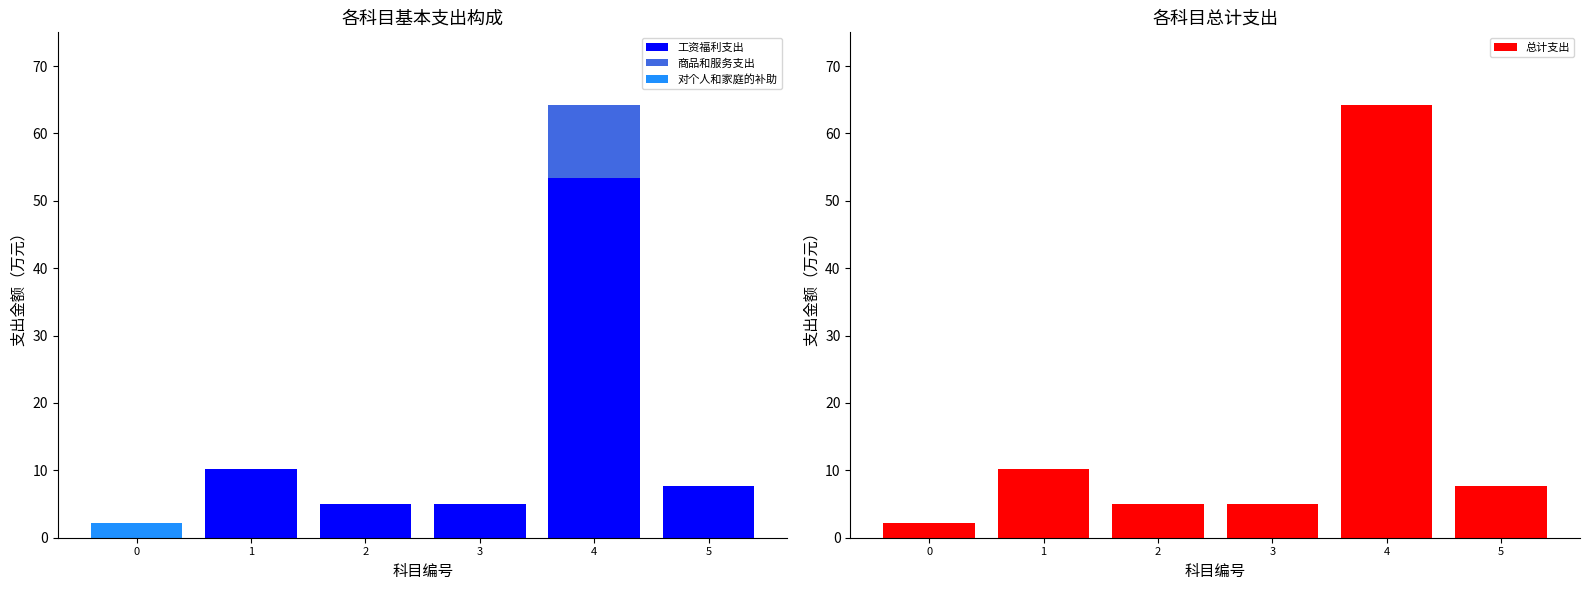

Does the chart contain stacked bars?

No